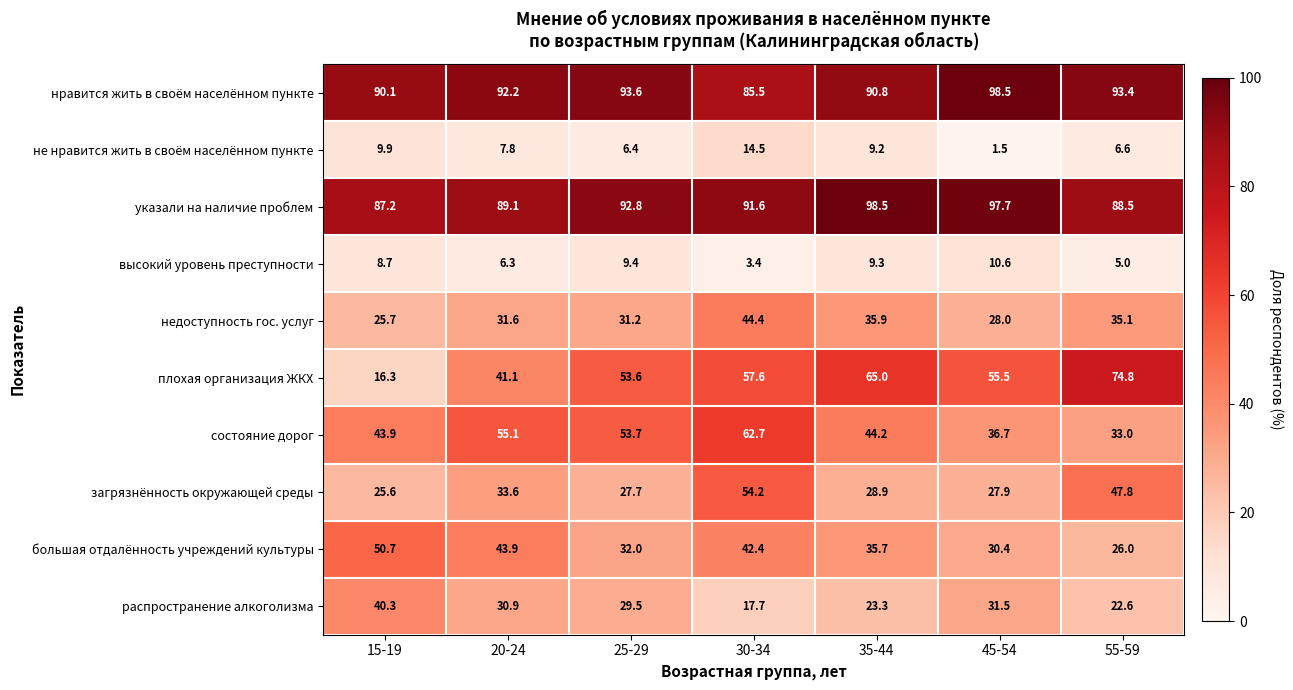

The указали на наличие проблем series shows 114.4 at 15-19. True or false?

False